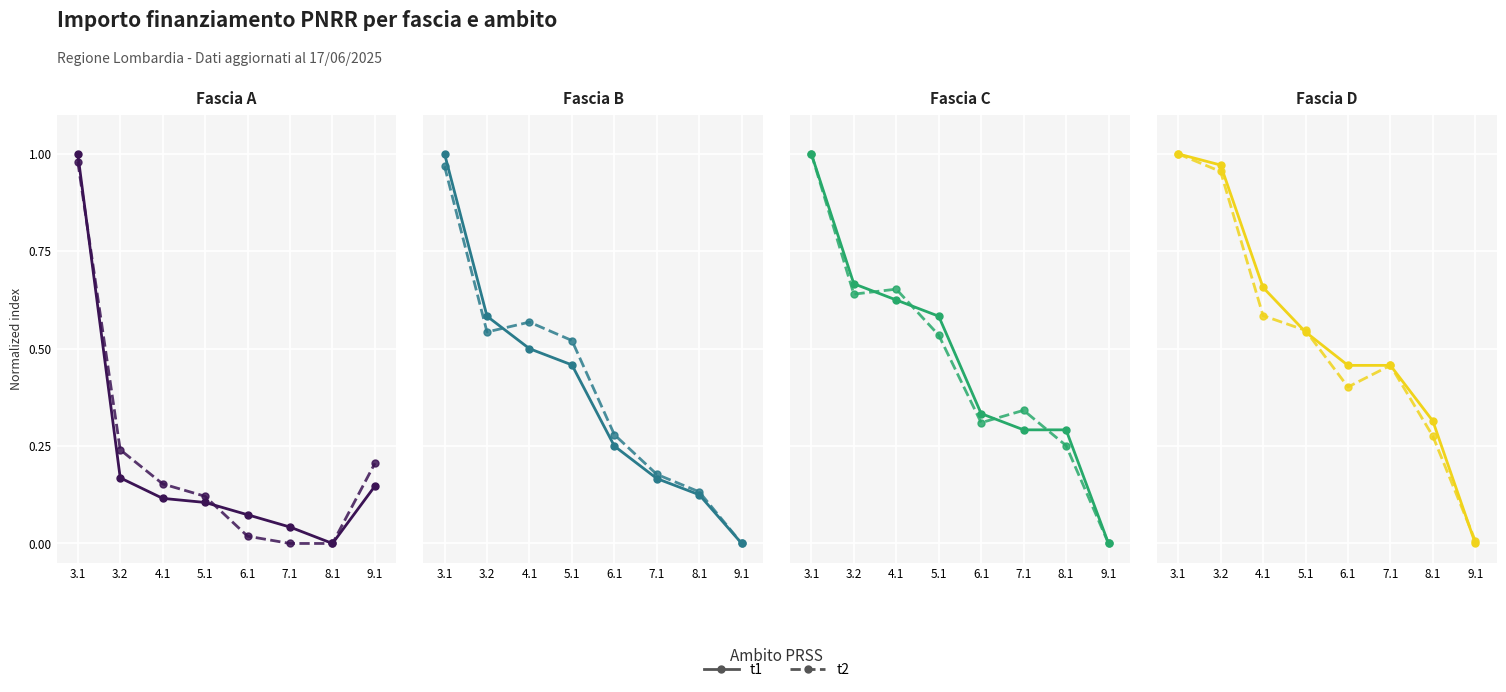

The t1 series shows 0.7 at 4.1. True or false?

True